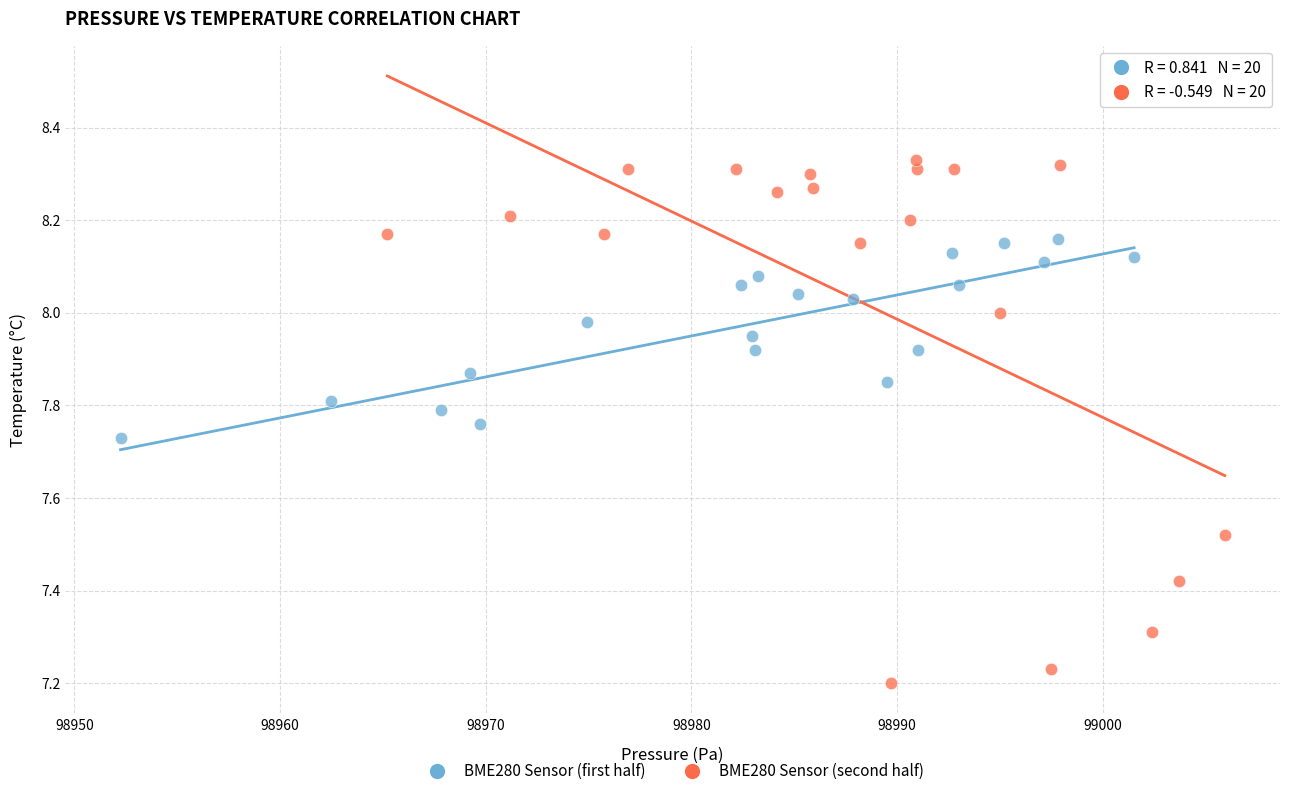

Which series reaches the minimum Y coordinate?

BME280 Sensor (second half)